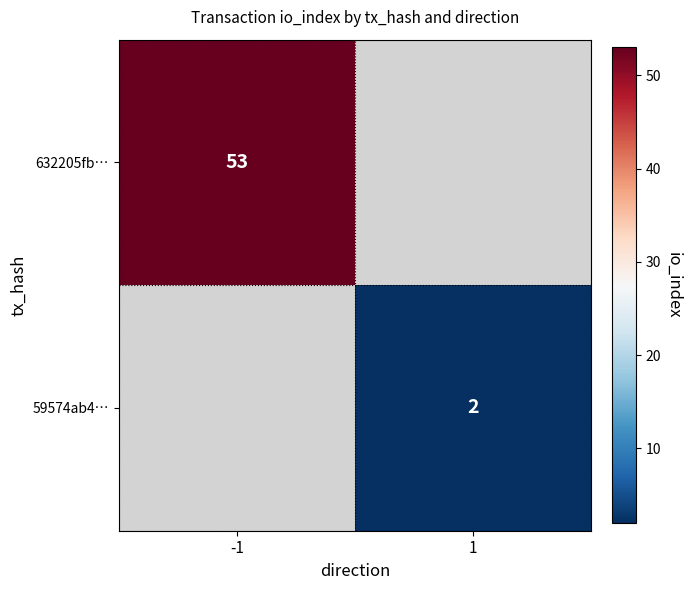

What is the maximum value shown in the chart?

53.0